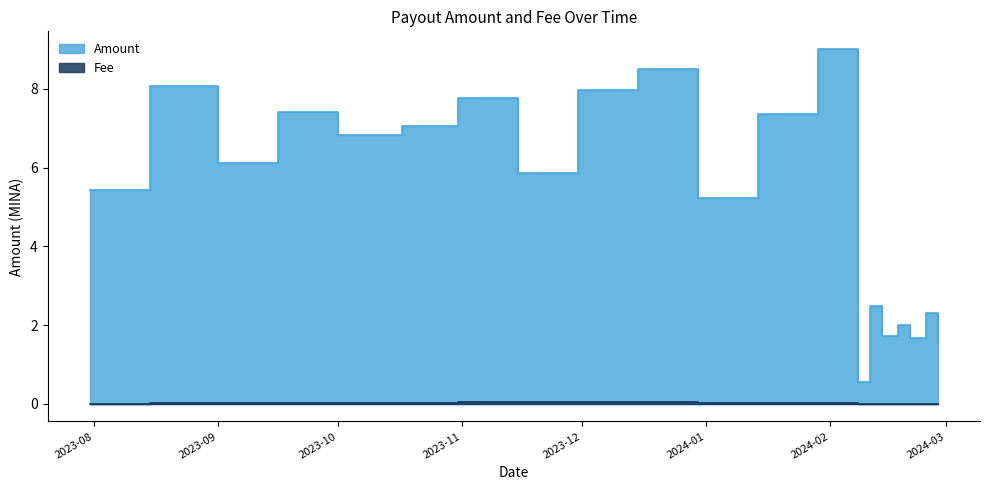

What is the sum of the Amount values at 2024-02-18 and 2024-02-28?

3.5